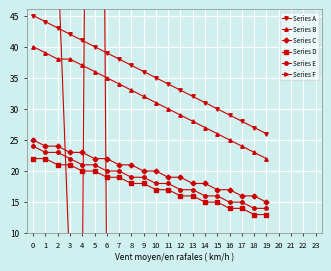

How many interior local valleys does the Series F series have?

1